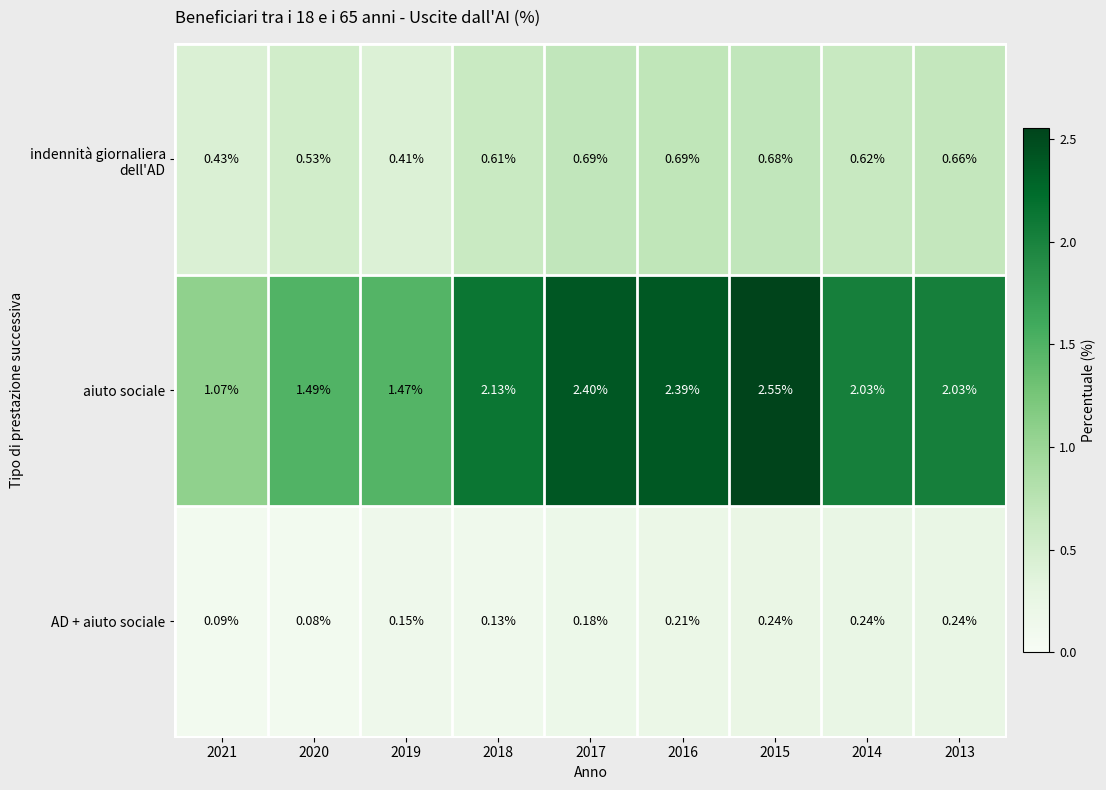

Is the value of aiuto sociale at 2013 greater than the value of indennità giornaliera dell'AD at 2016?

Yes